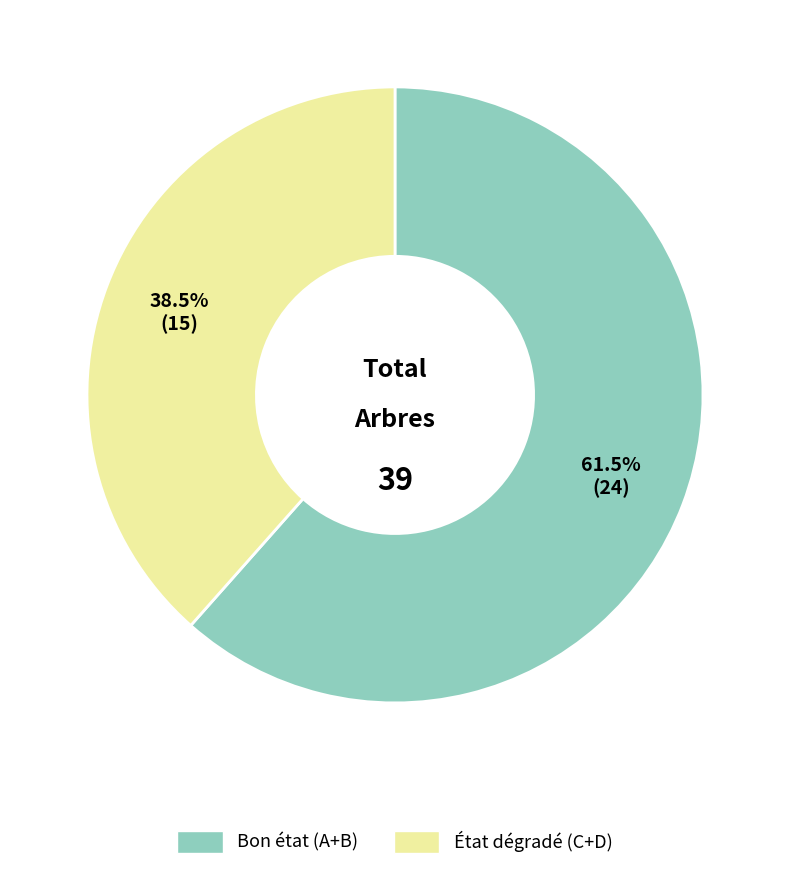

To the nearest percent, what is the average slice percentage?

50%